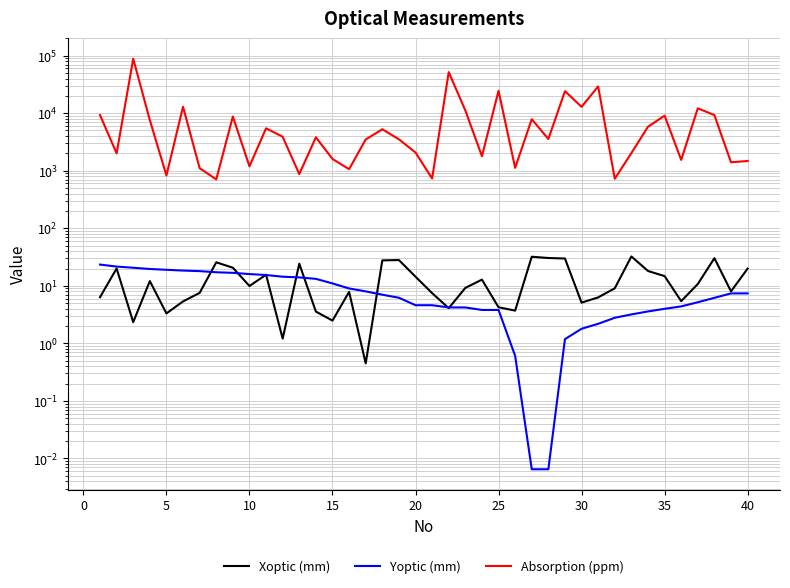

The value of Absorption (ppm) at 10 is 1193.0. True or false?

True